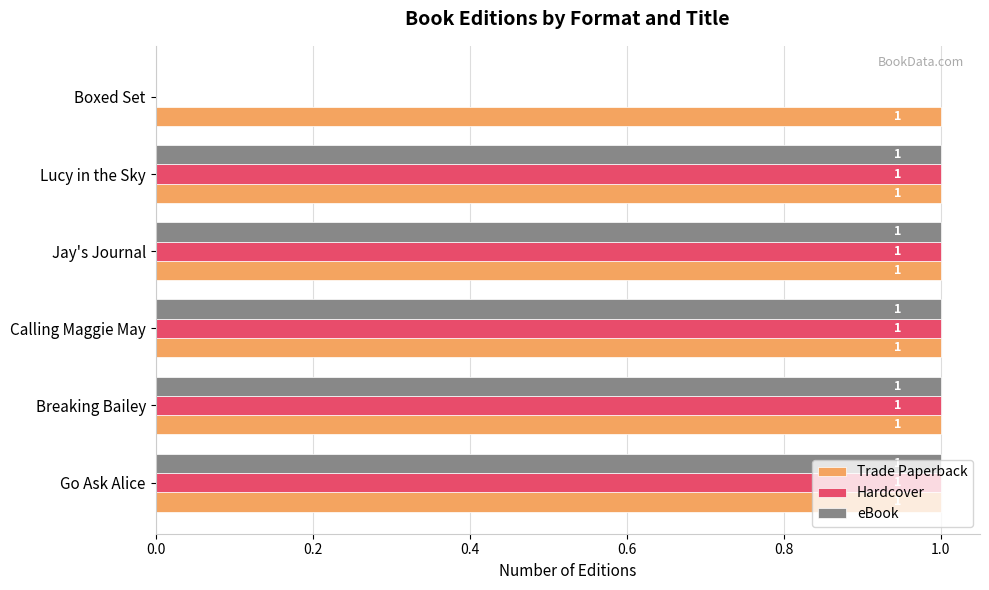

How many eBook values are between 1 and 2?

5